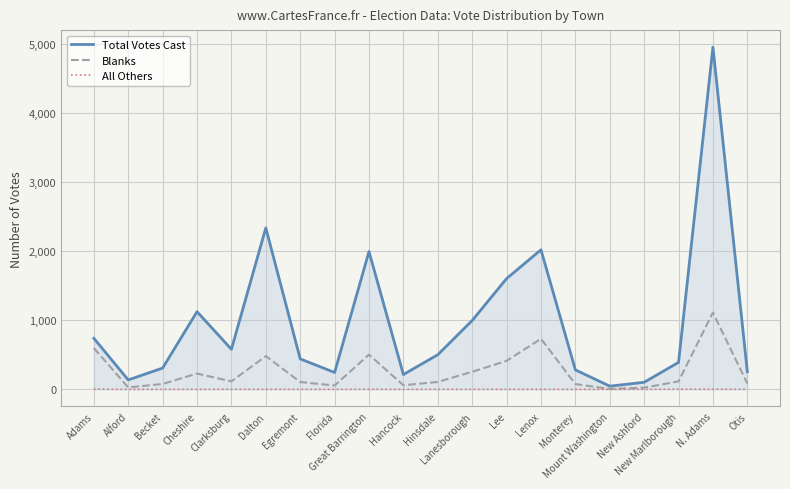

At how many categories does at least one series exceed 2052?

2